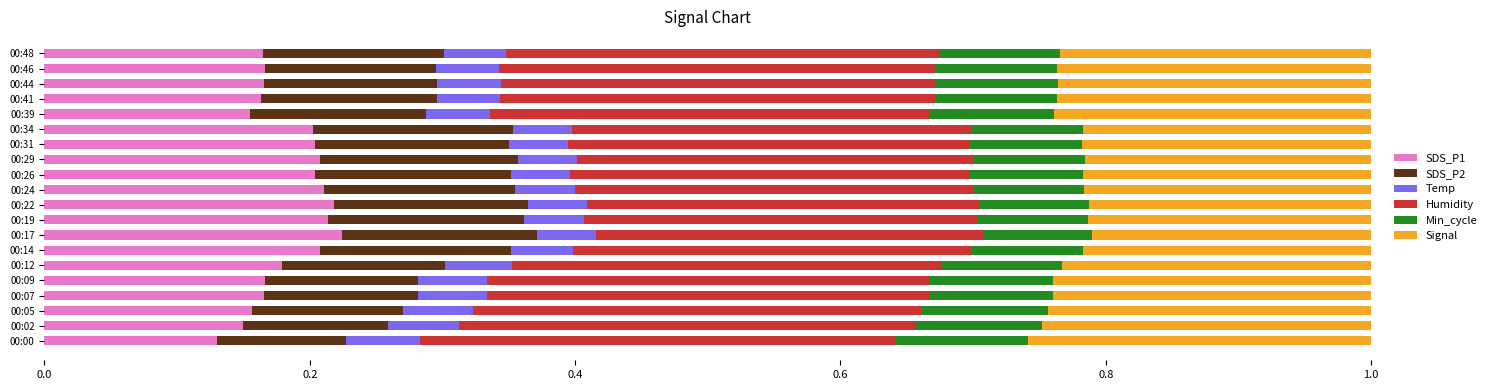

What is the total value across all series at 00:26?

1.0